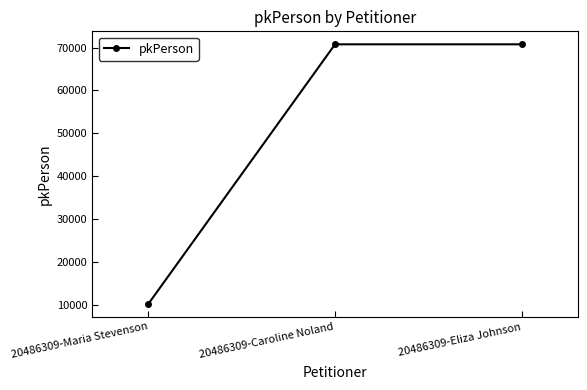

What is the average value?

50571